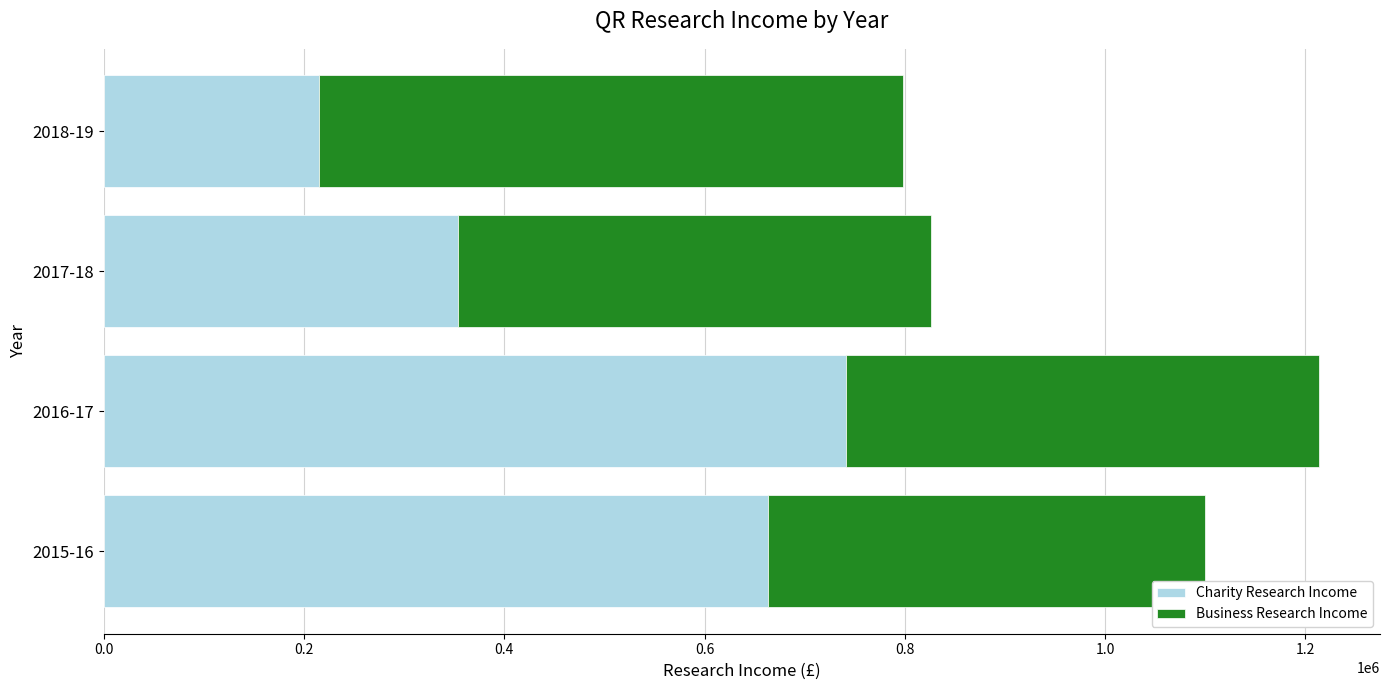

The value of Charity Research Income at 2015-16 is 1131790. True or false?

False